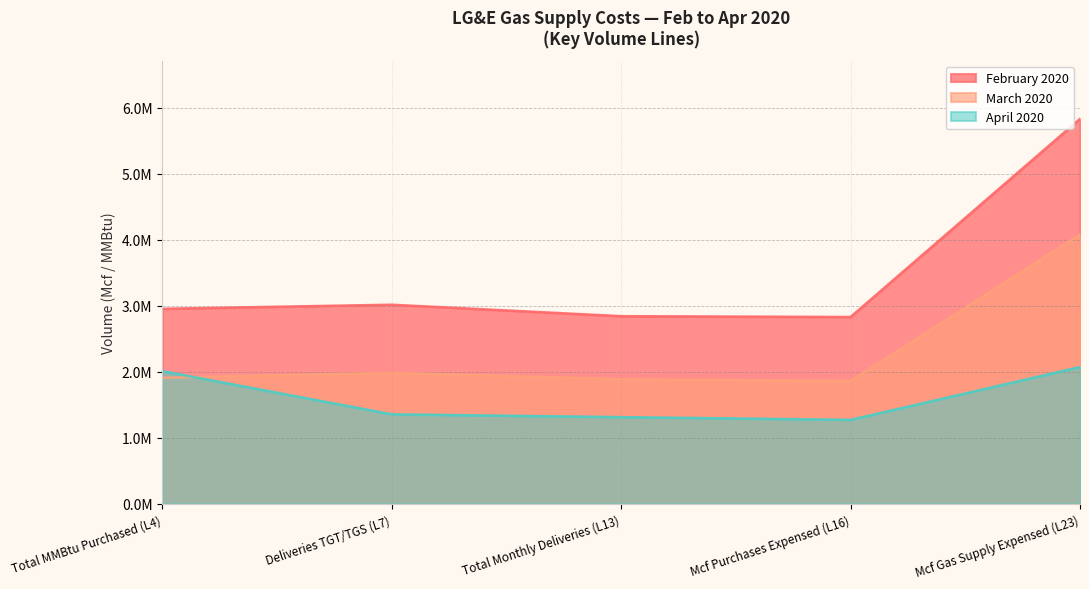

What are all the series names shown in the legend?

February 2020, March 2020, April 2020